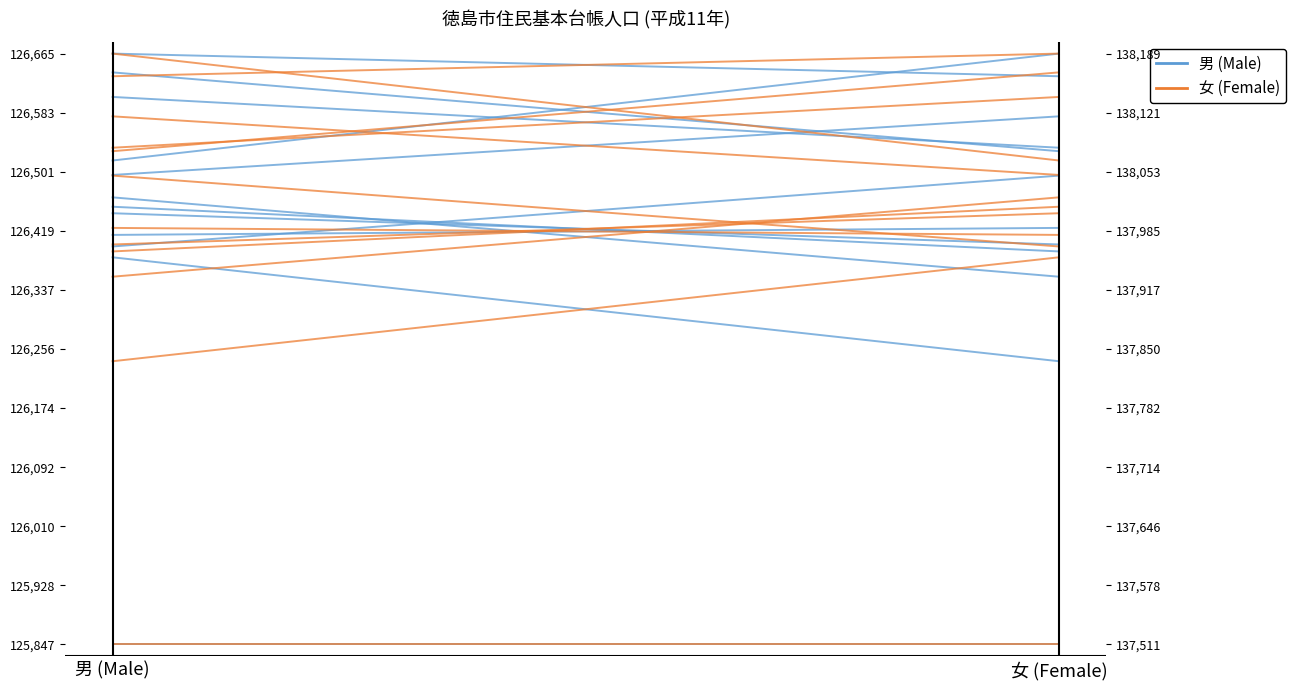

Rank the series by their maximum value, from lowest to highest.

男 (Male), 女 (Female)